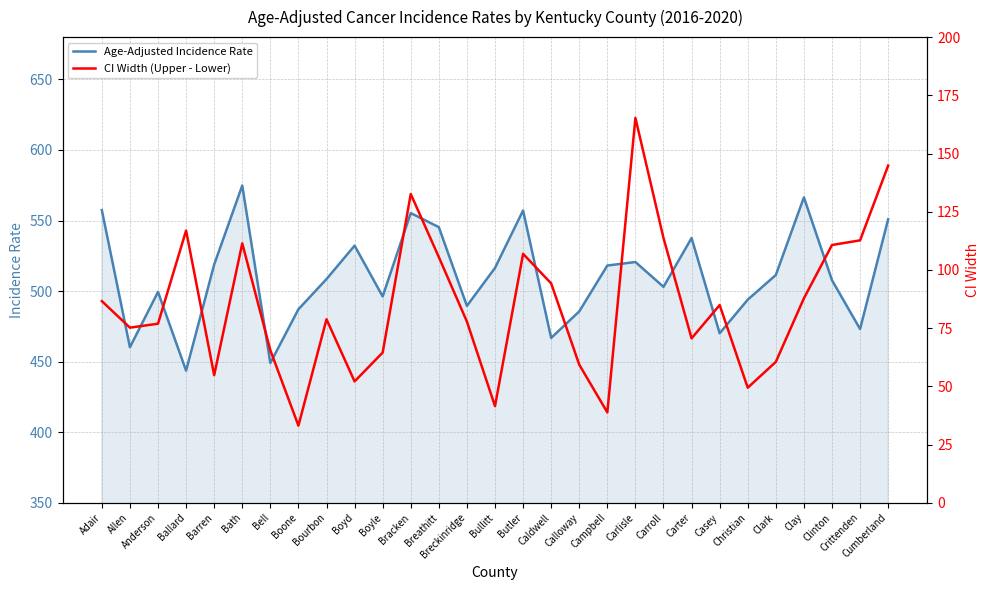

What are all the series names shown in the legend?

Age-Adjusted Incidence Rate, CI Width (Upper - Lower)